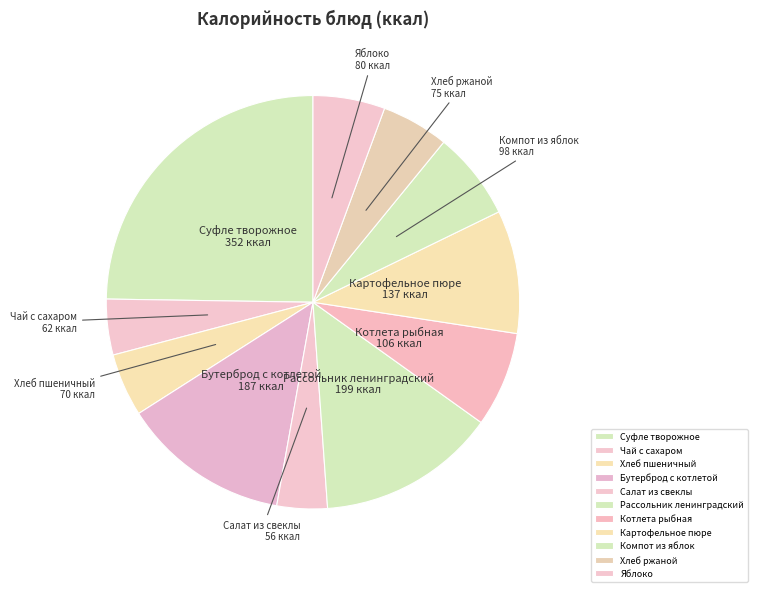

What is the largest slice in the pie chart?

Суфле творожное